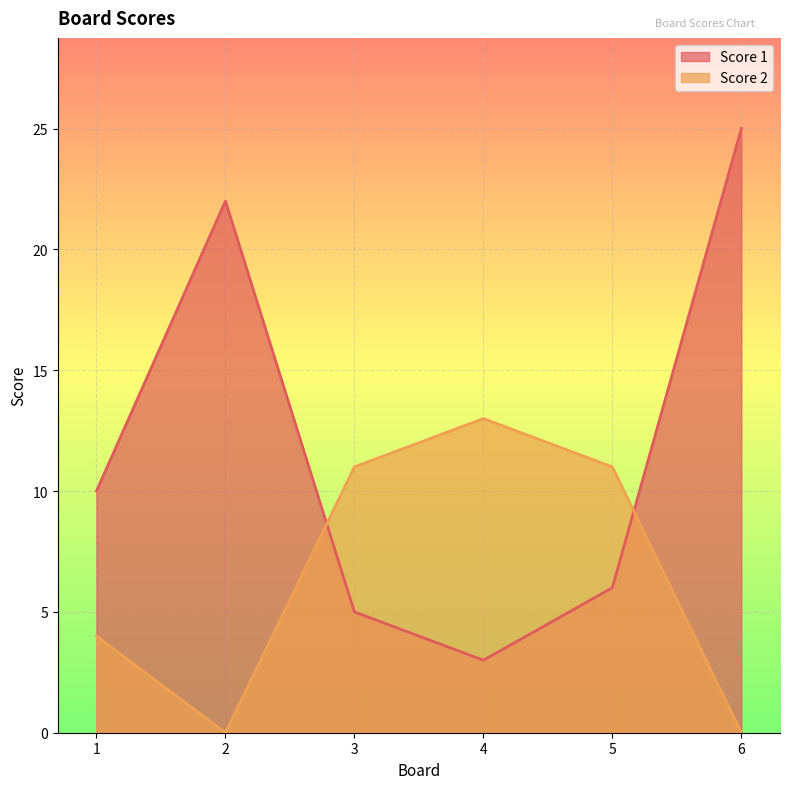

What is the value of the Score 1 point at the 3rd from the left?

5